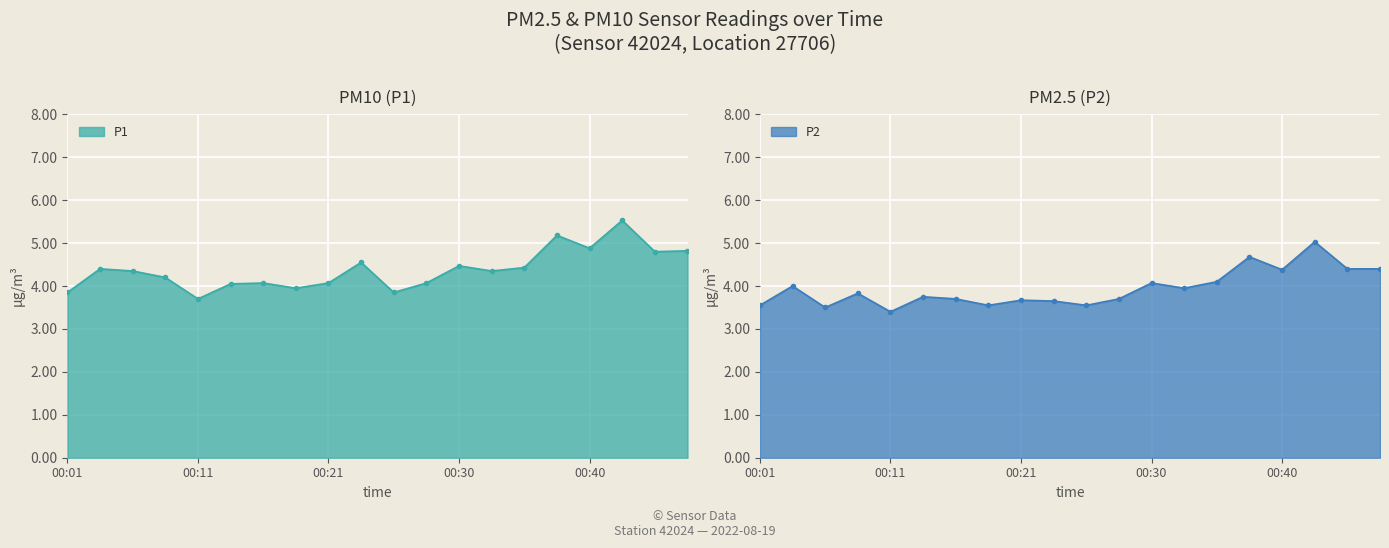

What value does the P1 series have at 00:40?

4.9